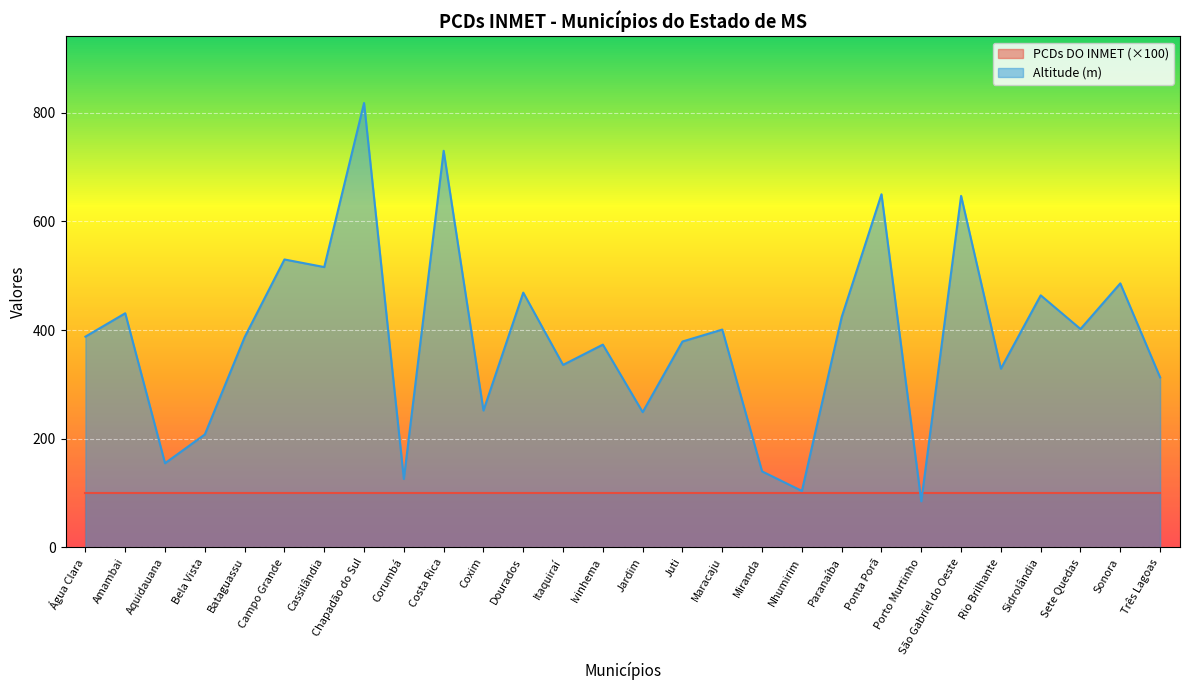

At which label is the value closest to 451?

Sidrolândia